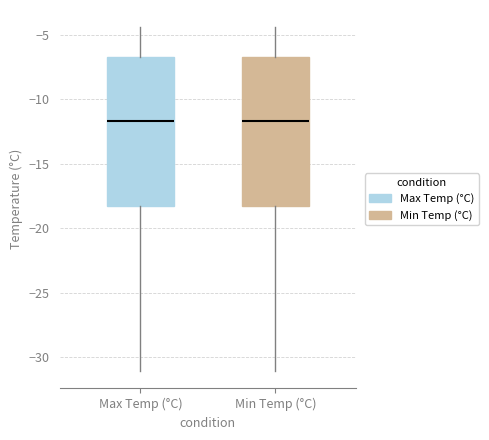

Where does the median line of the box for Min Temp (°C) sit on the y-axis? The values are not printed on the chart, so give them approximately, as read against the axis.

-11.5